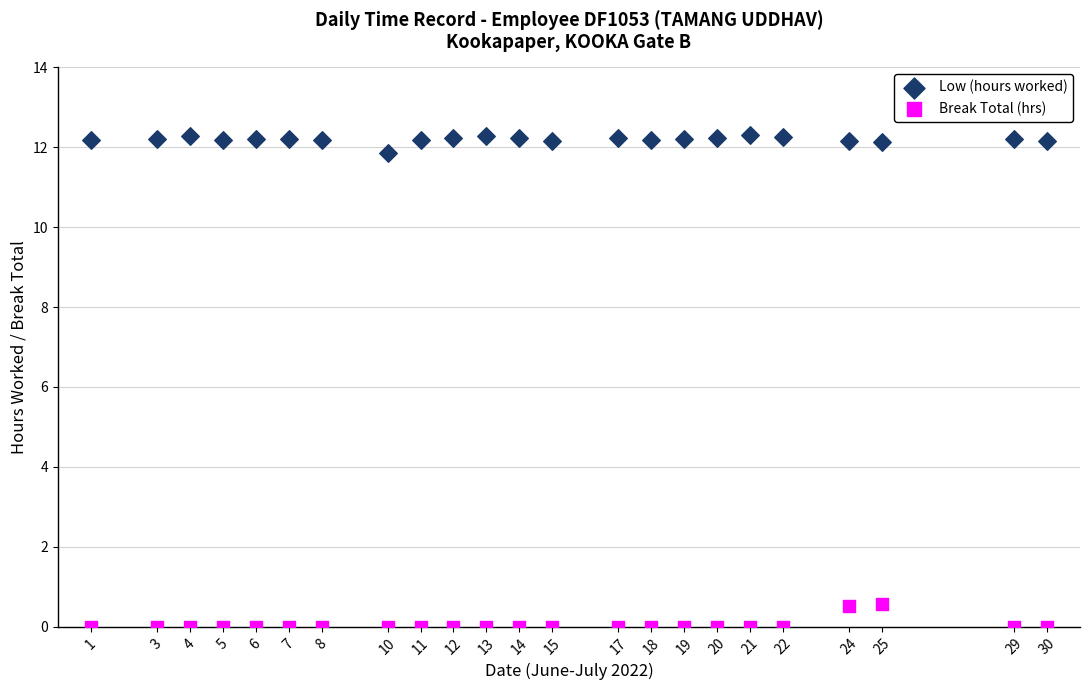

Which series reaches the minimum Y coordinate?

Break Total (hrs)